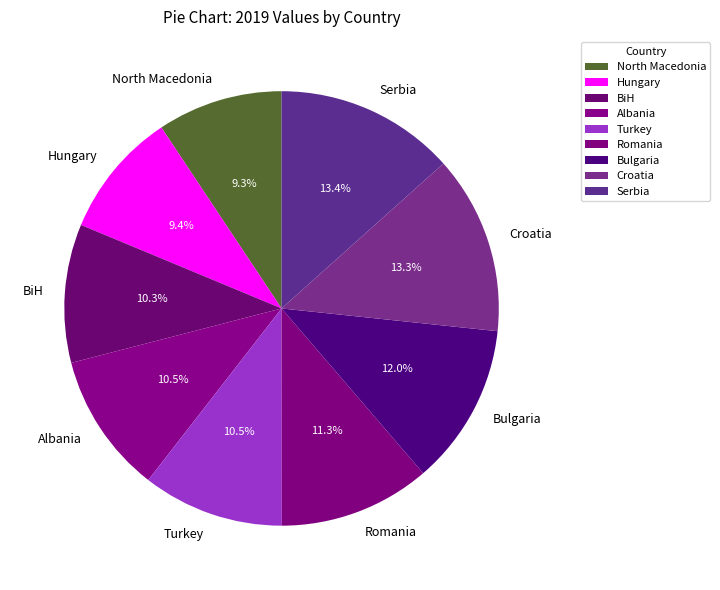

Is there any slice that represents more than half of the pie?

No